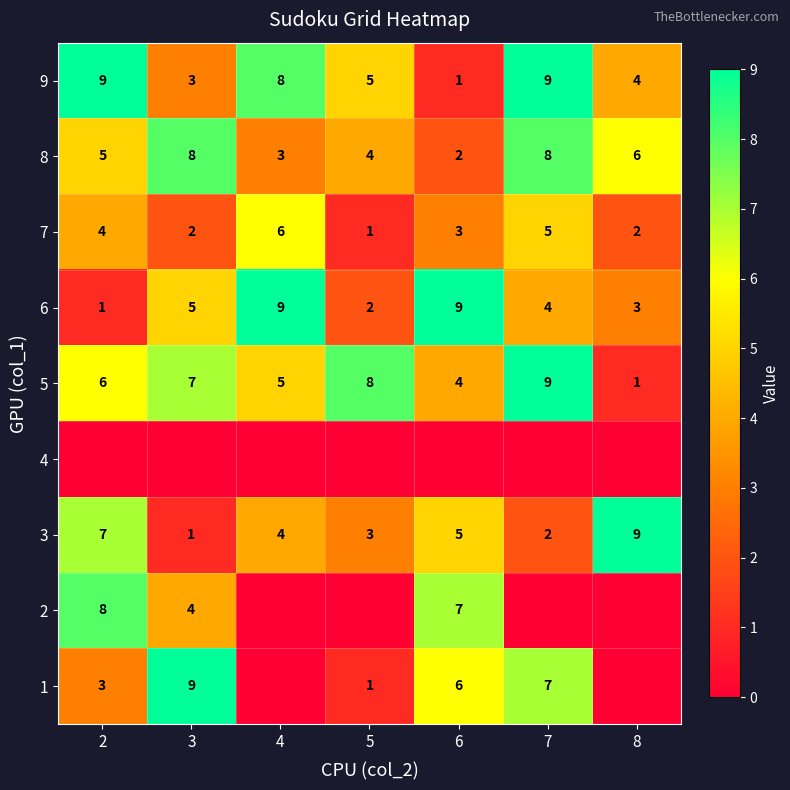

At which category is the sum across all series the highest?

7